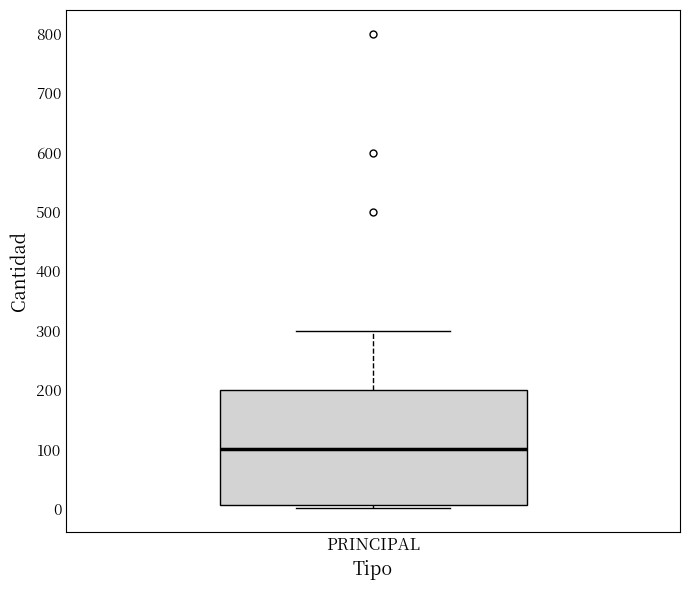

Where is the lower edge of the box for PRINCIPAL on the y-axis? The values are not printed on the chart, so give them approximately, as read against the axis.

10